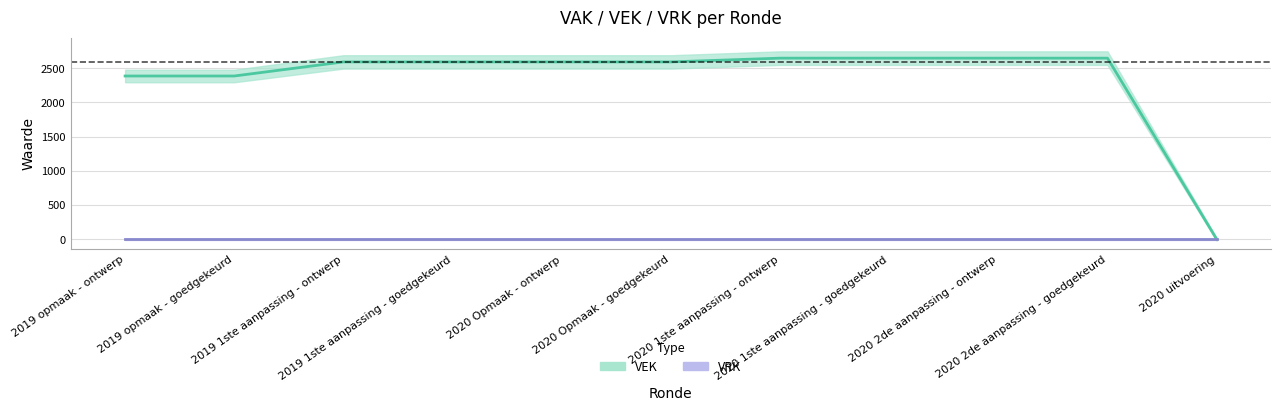

True or false: VEK has a value of 2593 at 2020 Opmaak - goedgekeurd.

True